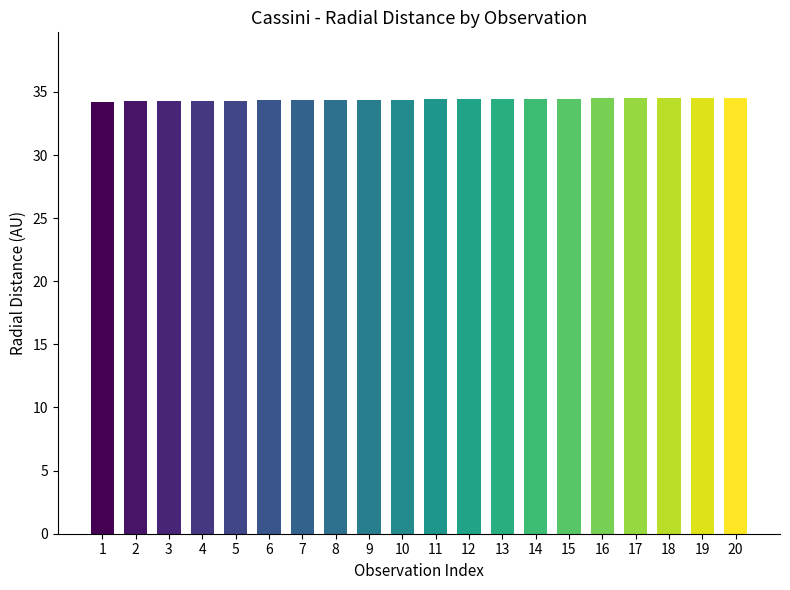

Approximately how many times larger is the value at 3 compared to 11?

1.0